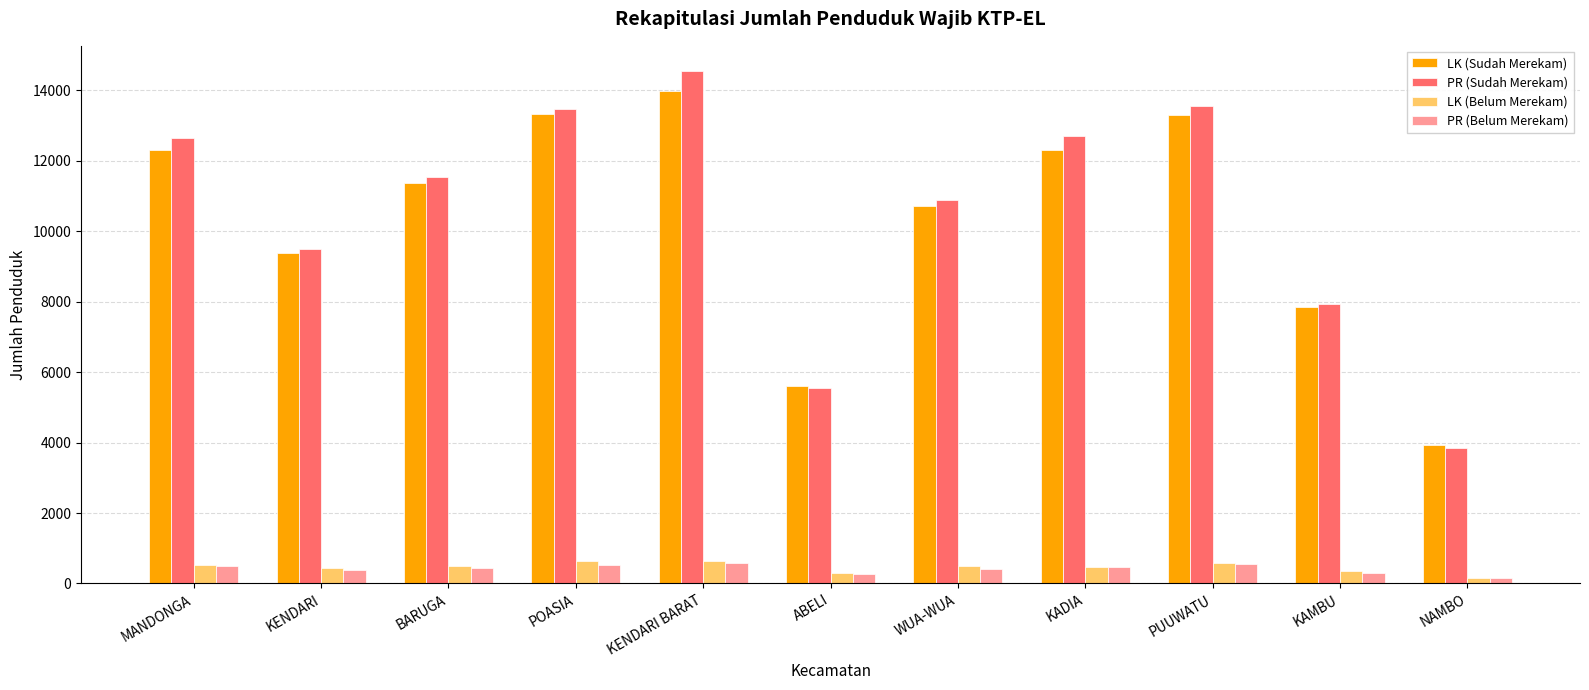

At which label does LK (Sudah Merekam) first exceed 11378?

MANDONGA